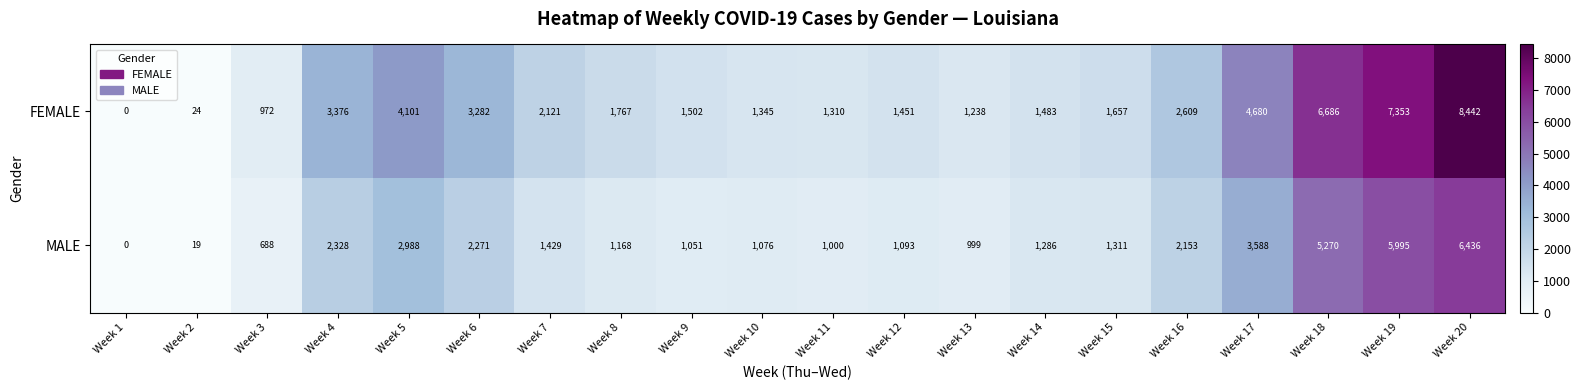

Which series has the largest total across all categories?

FEMALE